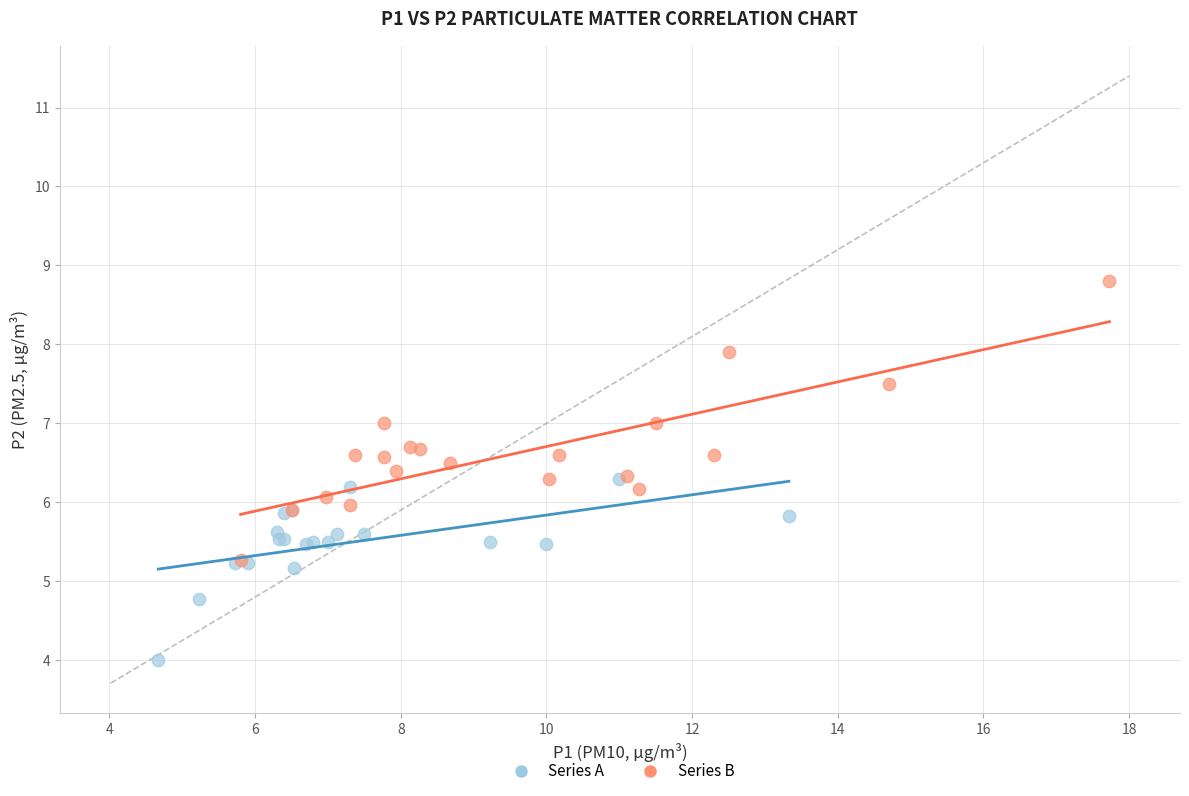

Which series reaches the minimum Y coordinate?

Series A